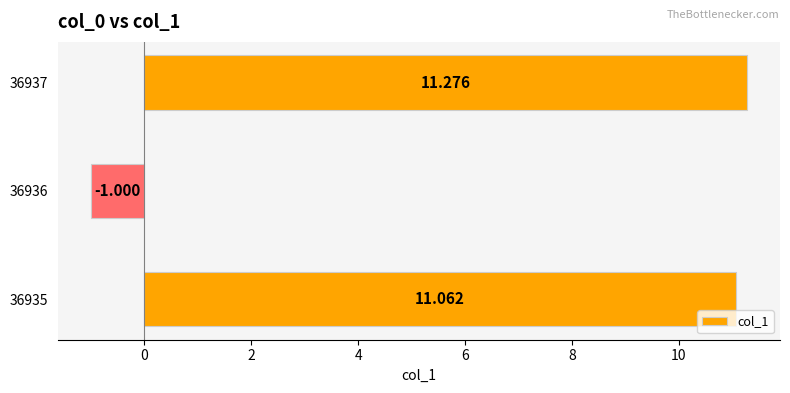

How many values are below zero?

1